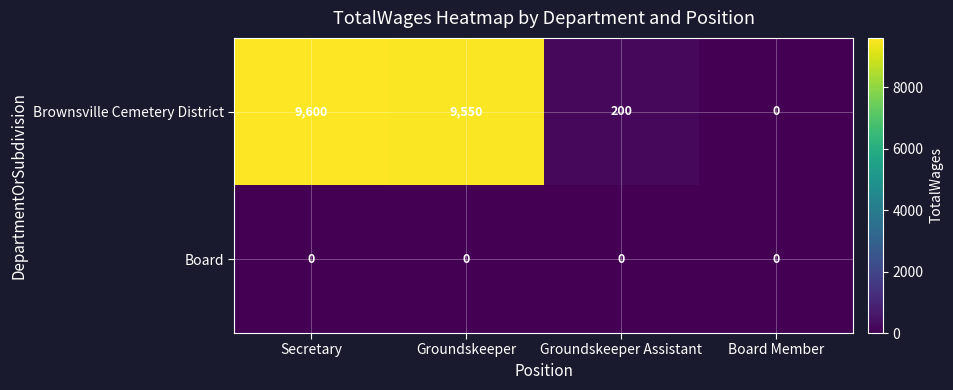

Where is Brownsville Cemetery District nearest to the value 4800?

Groundskeeper Assistant